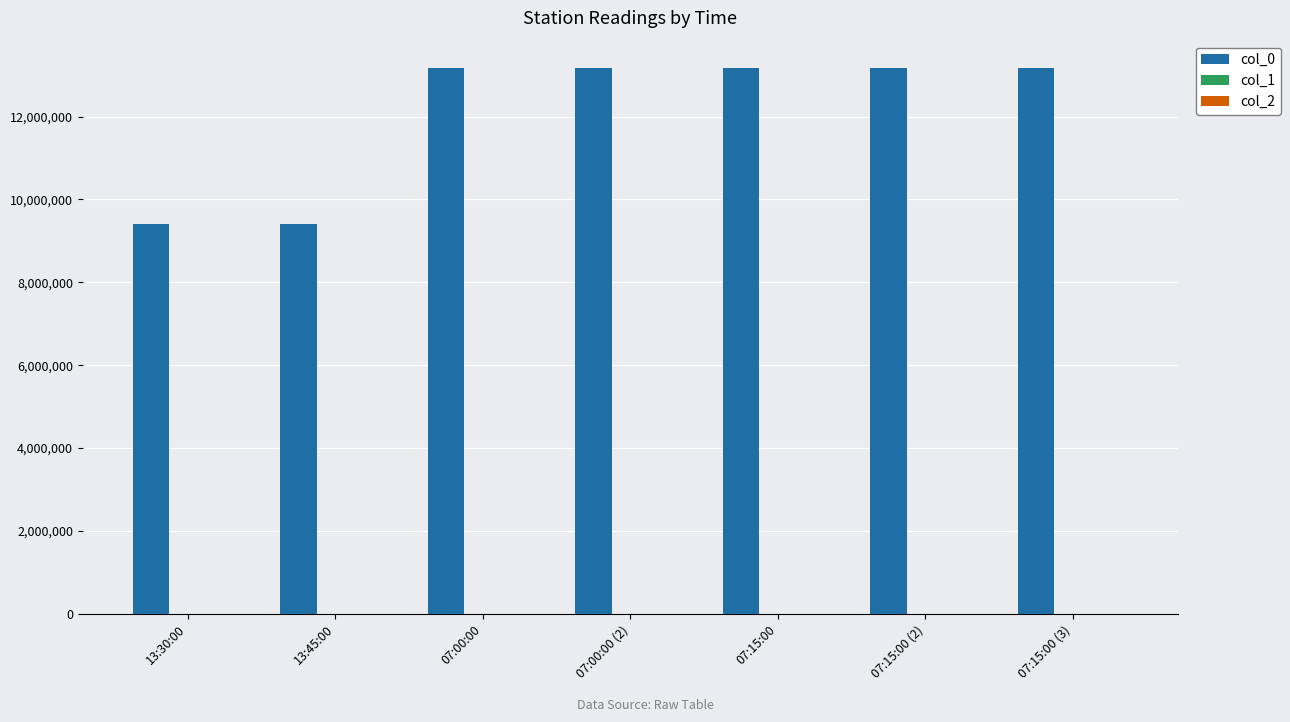

What is the sum of all col_0 values?

84683500.0